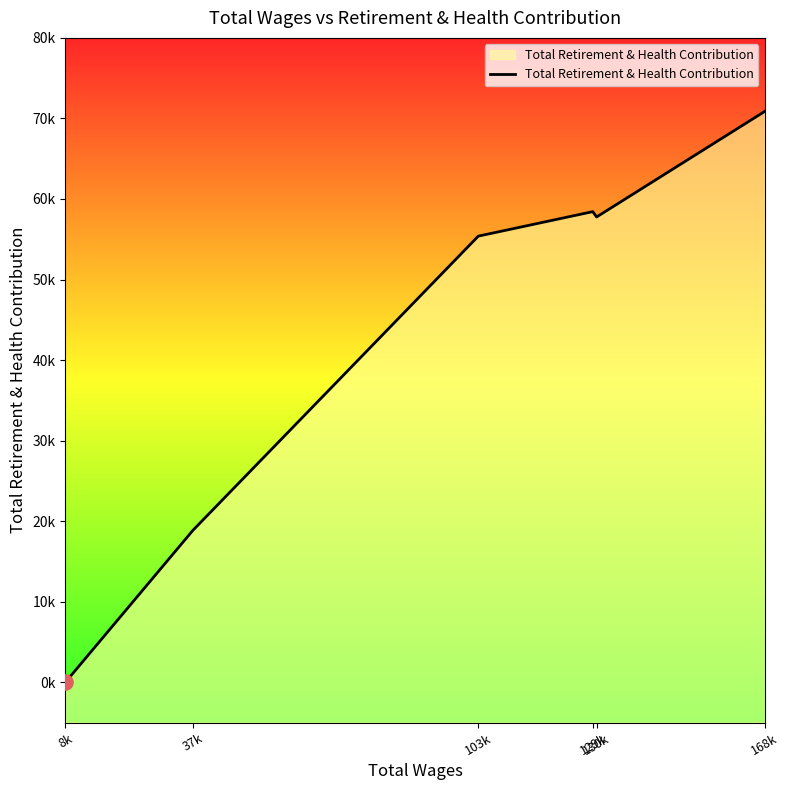

Which has a higher value, 8k or 168k?

168k